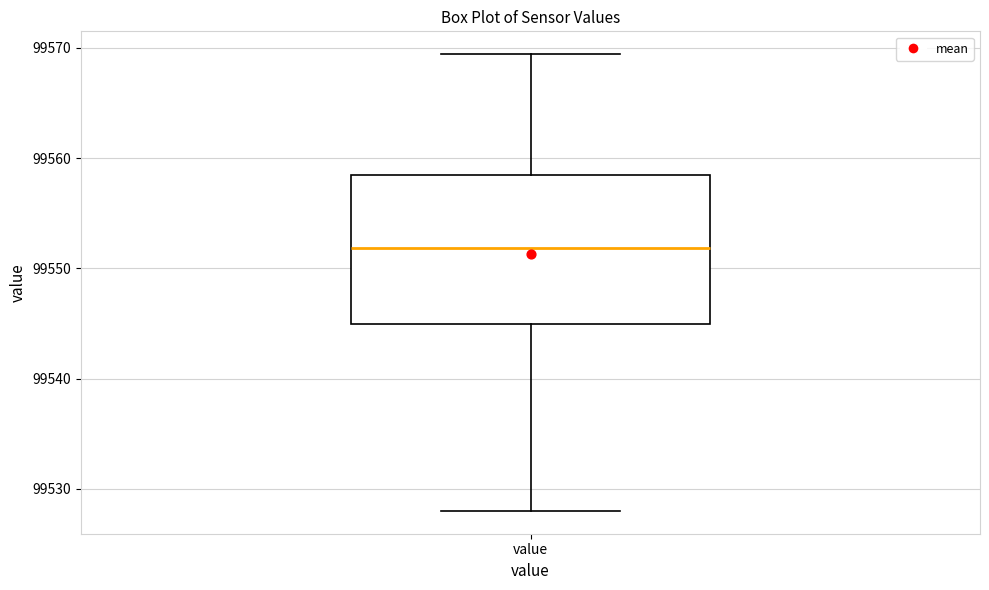

Read this box plot against the y-axis: the position of the median line, the range covered by the box, and the ends of both whiskers. The values are not printed on the chart, so give them approximately, as read against the axis.

median 99552, box 99545 to 99558, whiskers 99528 to 99569